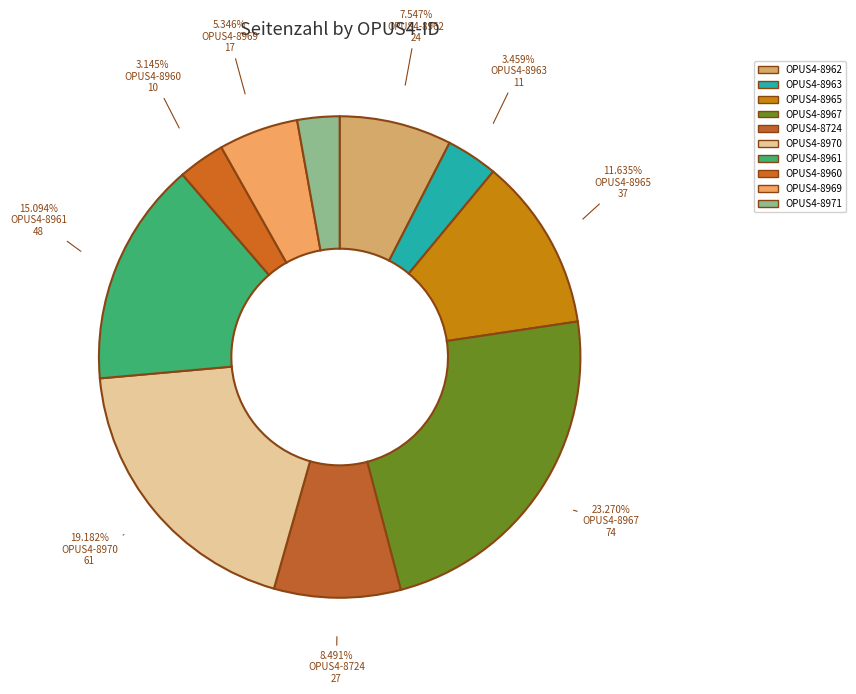

Is there any slice that represents more than half of the pie?

No